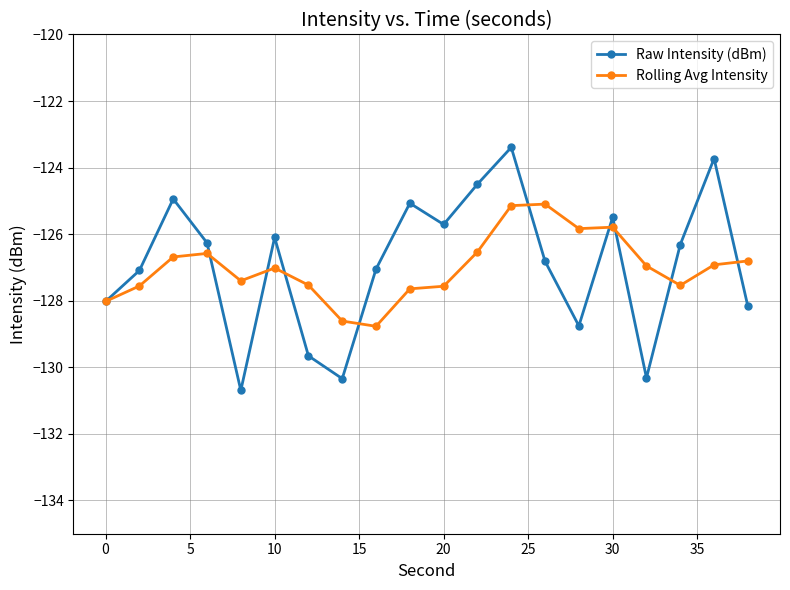

Is this an area chart (filled region under the line)?

No